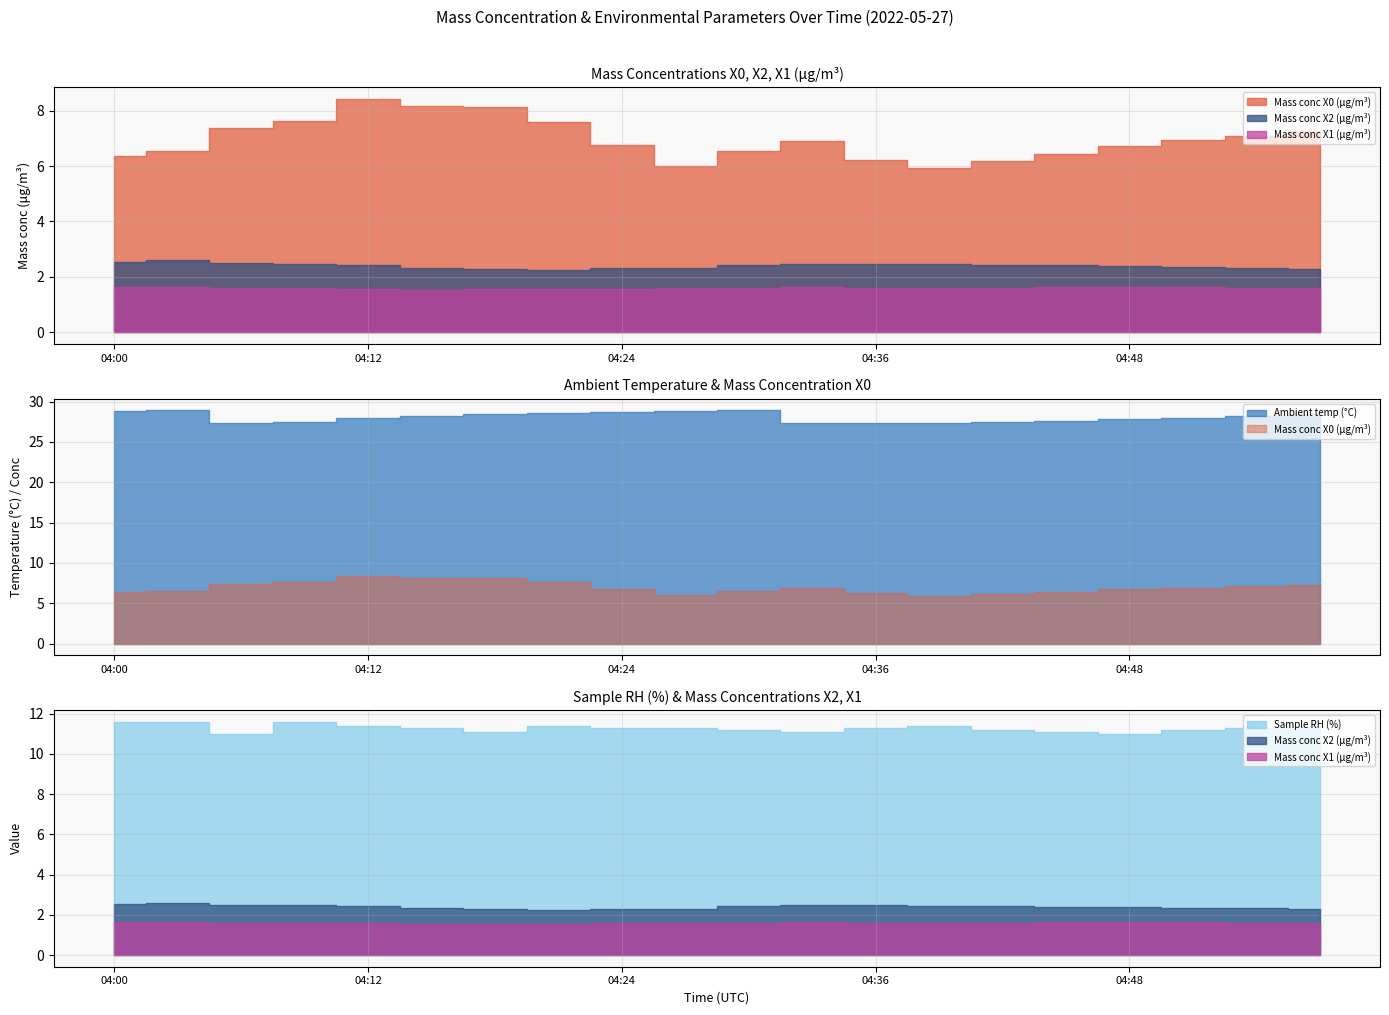

Is it true that Ambient temp (°C) equals 27.8 at 04:48?

True